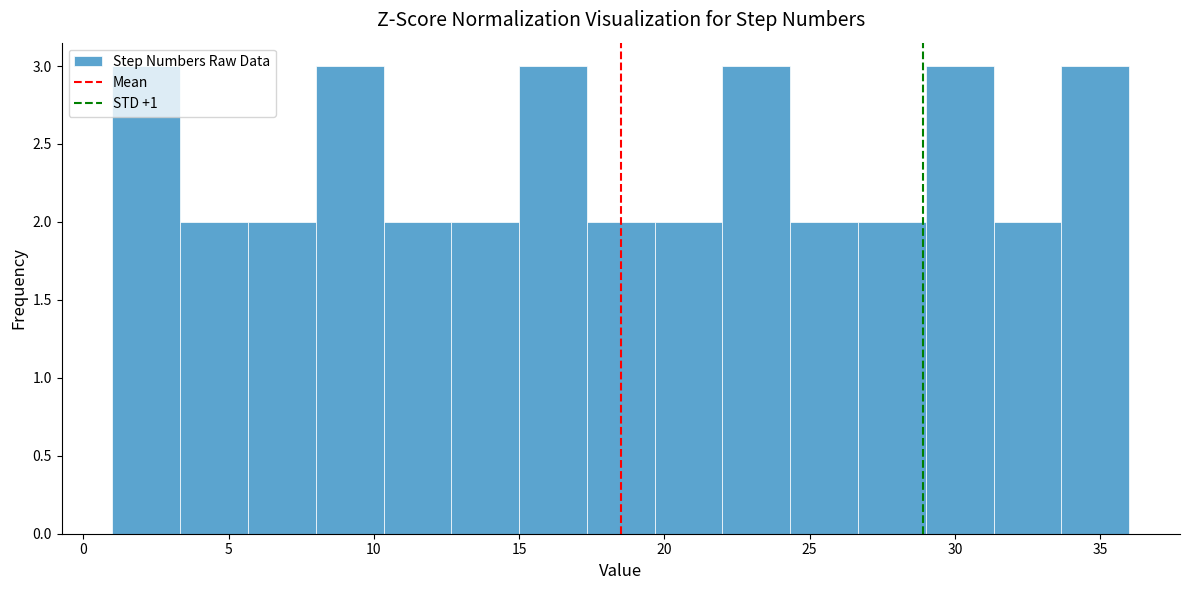

Reading left to right, transcribe this chart: for each bar, give the range it covers on the x-axis and its height. Neither the bar edges nor the heights are printed on the chart, so give them approximately, as read against the axes.

1.0 to 3.5: 3
3.5 to 5.5: 2
5.5 to 8.0: 2
8.0 to 10.5: 3
10.5 to 12.5: 2
12.5 to 15.0: 2
15.0 to 17.5: 3
17.5 to 19.5: 2
19.5 to 22.0: 2
22.0 to 24.5: 3
24.5 to 26.5: 2
26.5 to 29.0: 2
29.0 to 31.5: 3
31.5 to 33.5: 2
33.5 to 36.0: 3